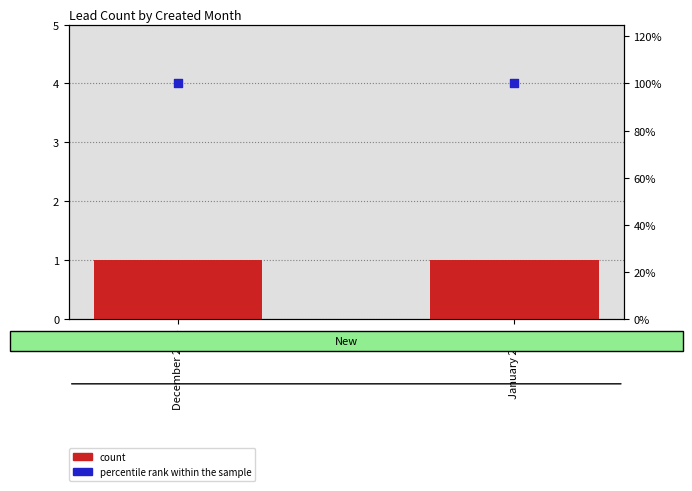

Which series contains the highest Y value?

percentile rank within the sample